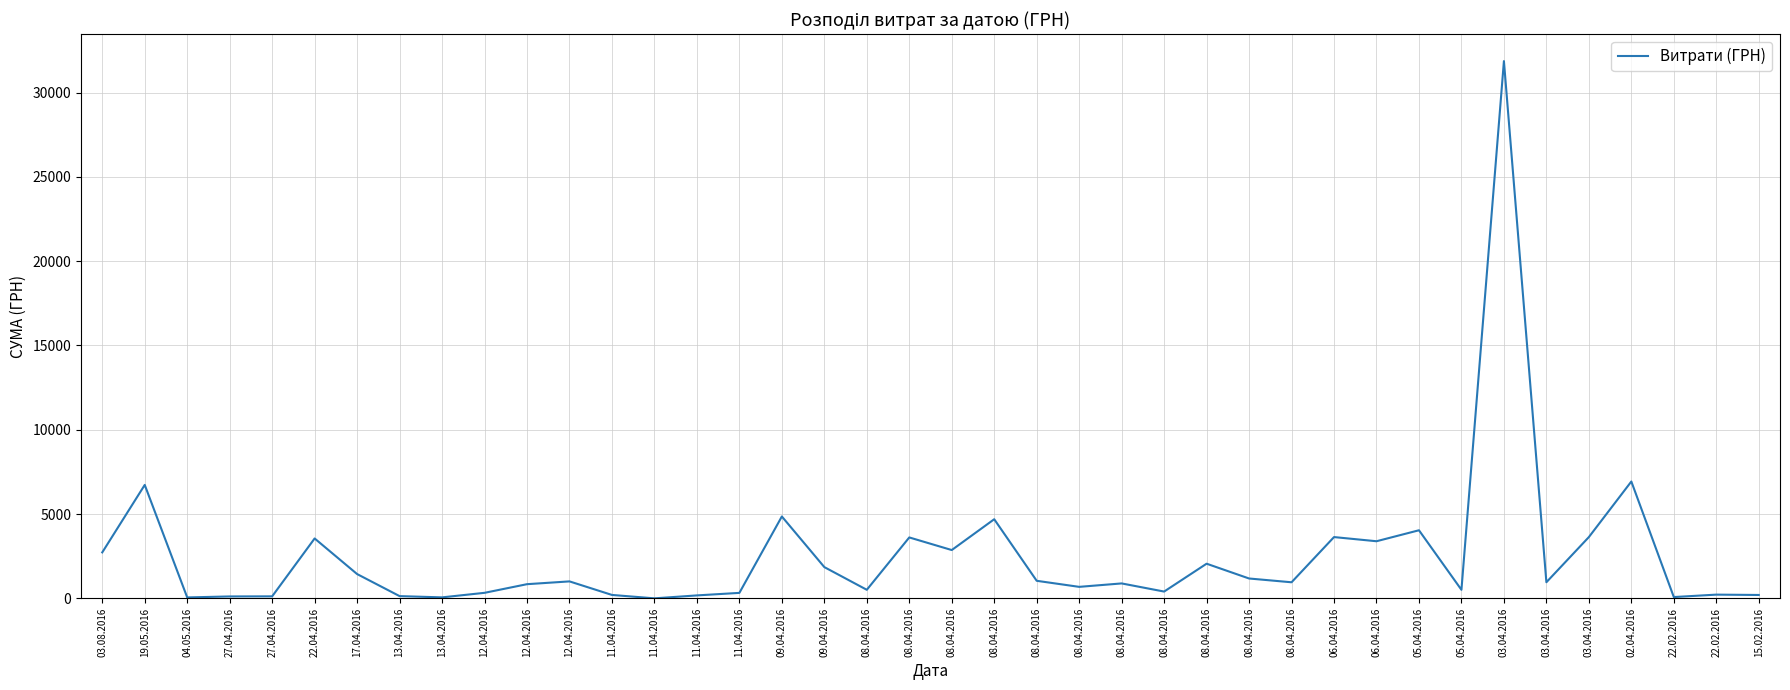

What is the label of the 31st point from the left?

06.04.2016